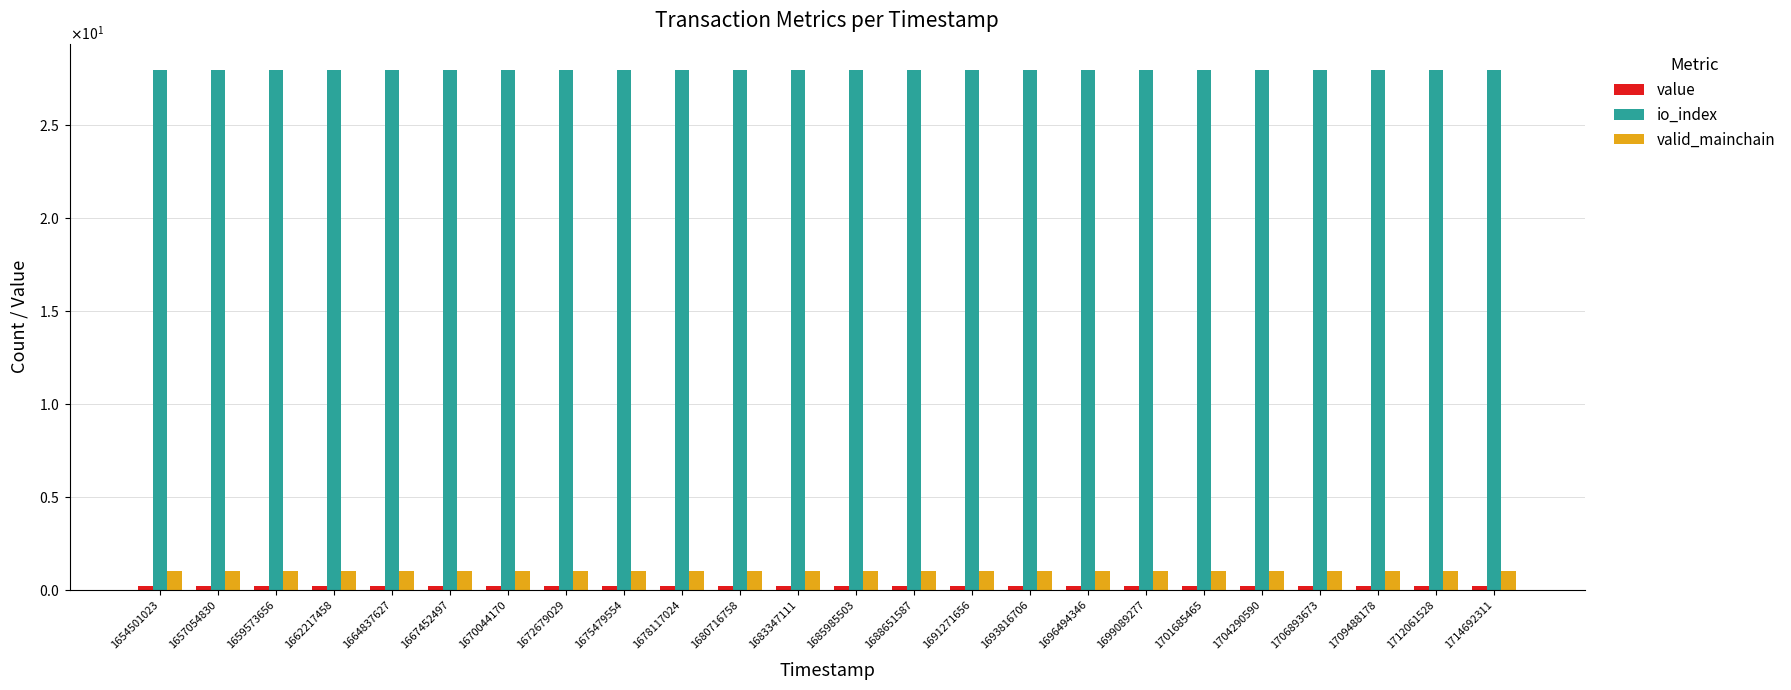

Are the bars horizontal?

No